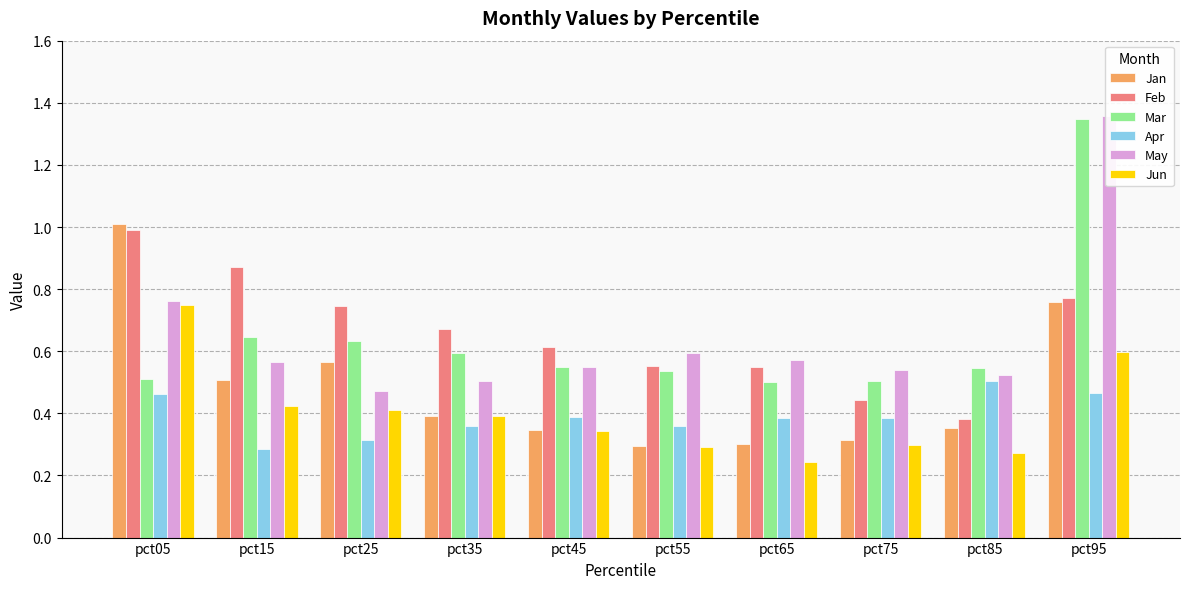

At which category is the sum across all series the highest?

pct95